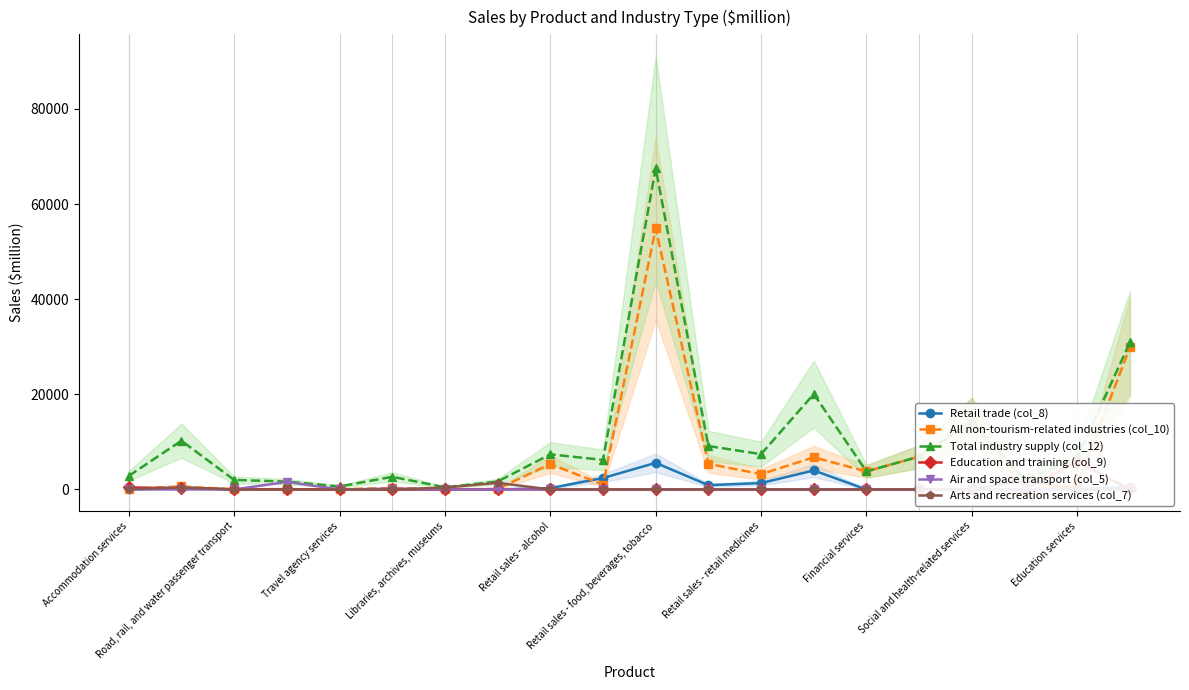

At how many categories does at least one series exceed 5971?

11